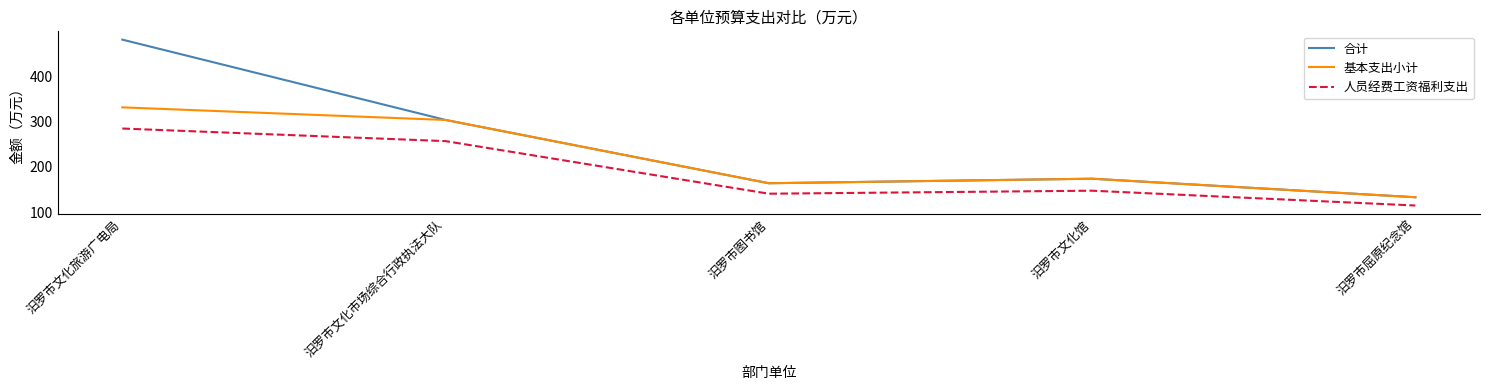

List the labels in order of 合计 value, largest first.

汨罗市文化旅游广电局, 汨罗市文化市场综合行政执法大队, 汨罗市文化馆, 汨罗市图书馆, 汨罗市屈原纪念馆